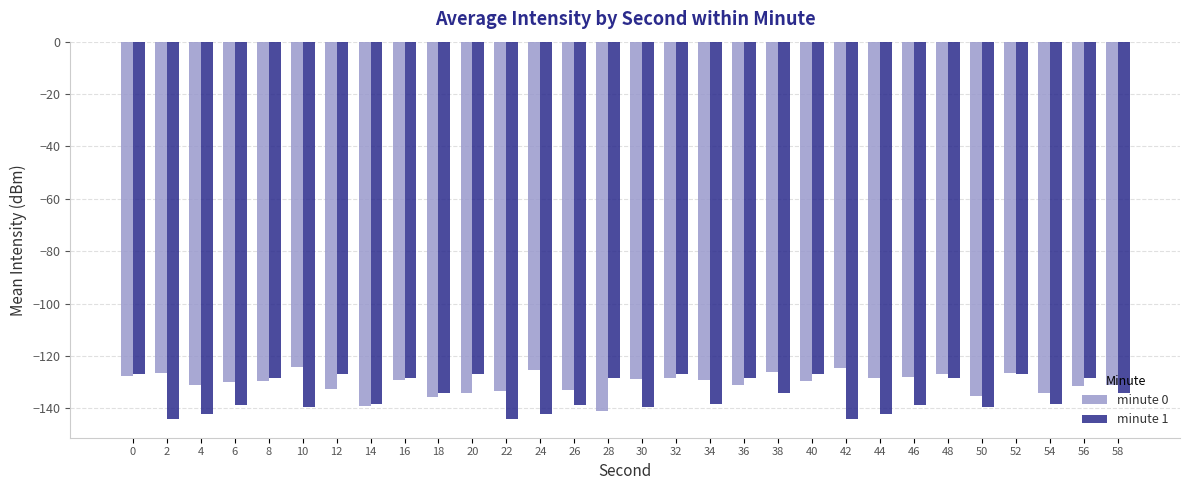

What is the total value across all series at 46?

-266.6